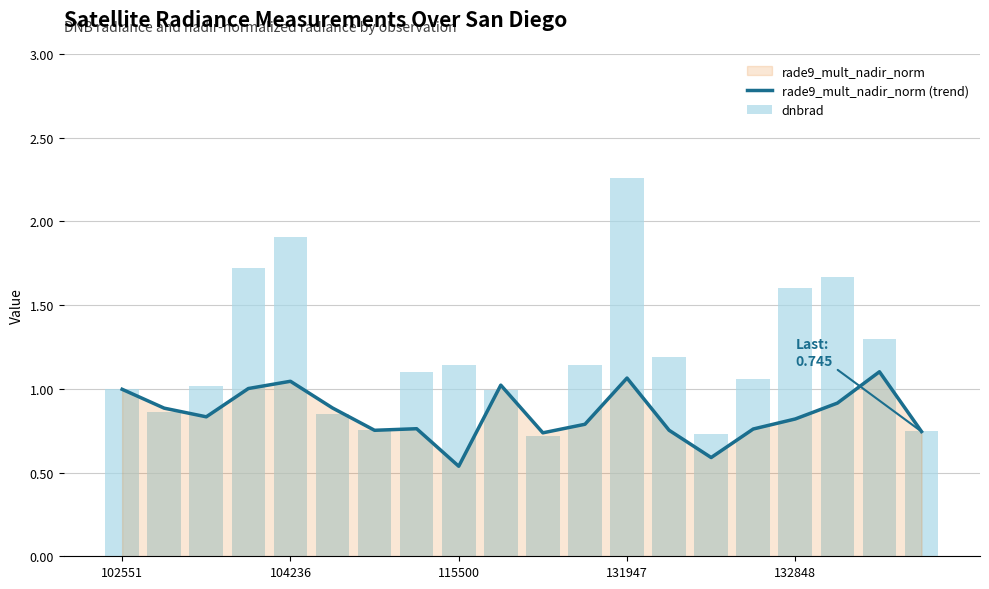

How many categories are shown in the chart?

20